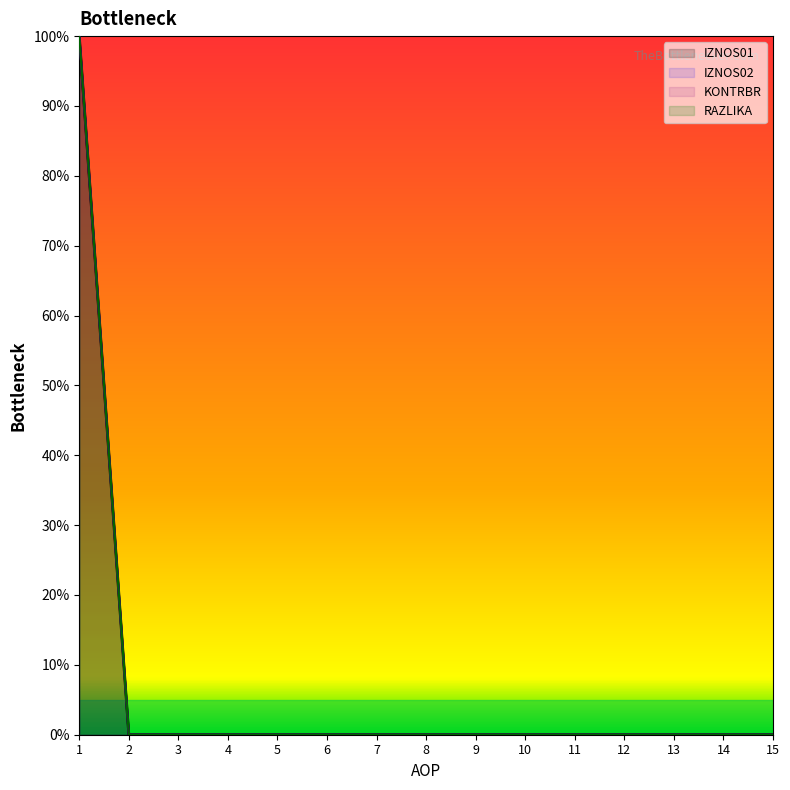

At which category does the chart reach its minimum across all series?

2